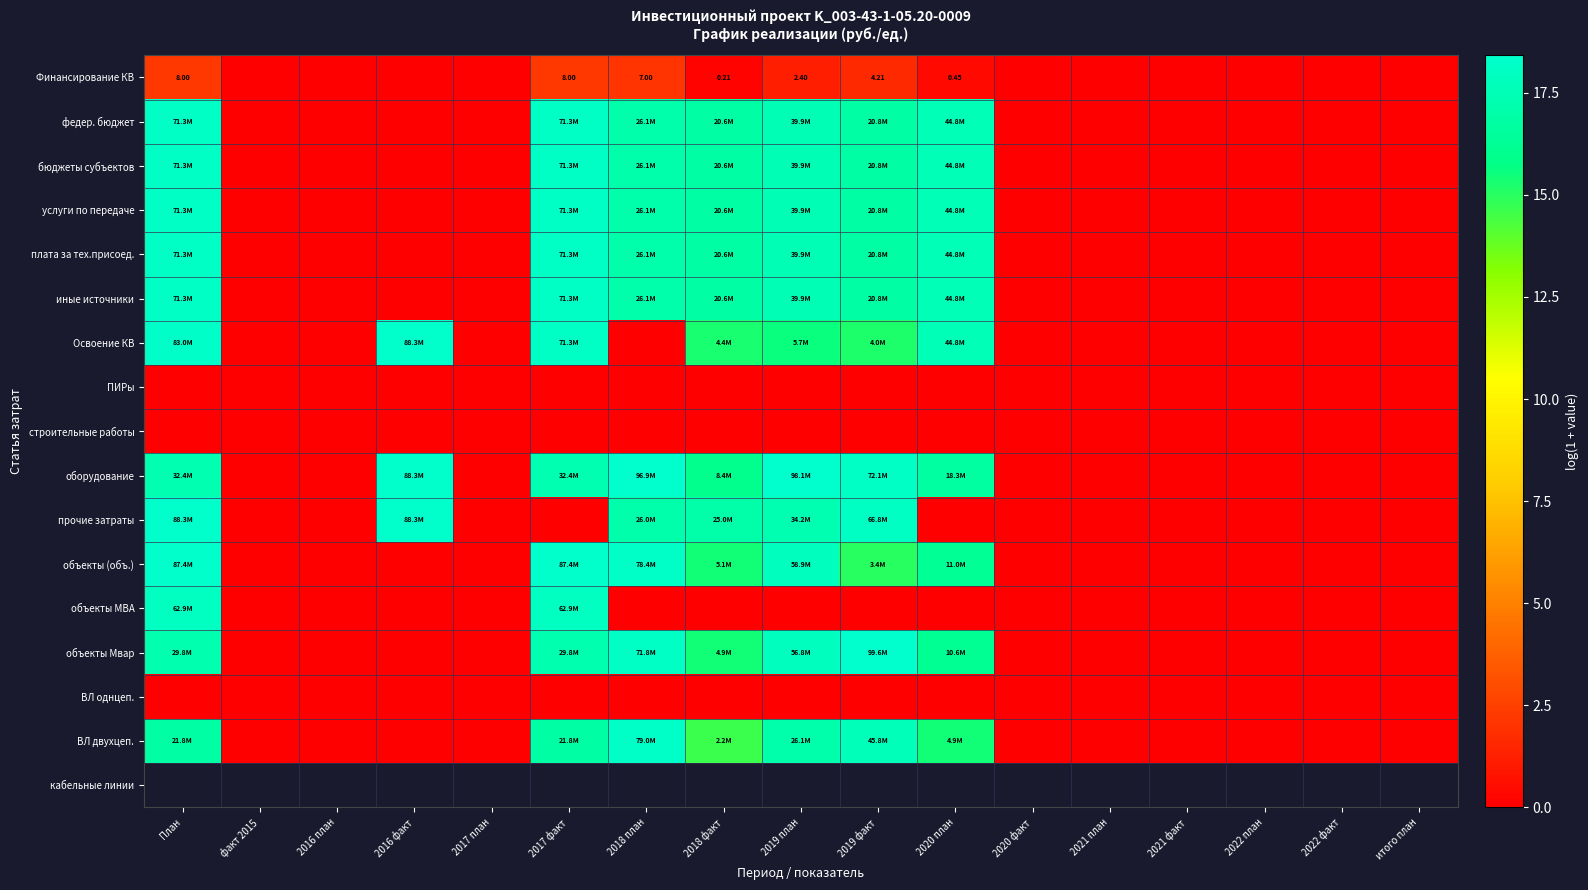

How many distinct data groups are displayed?

16